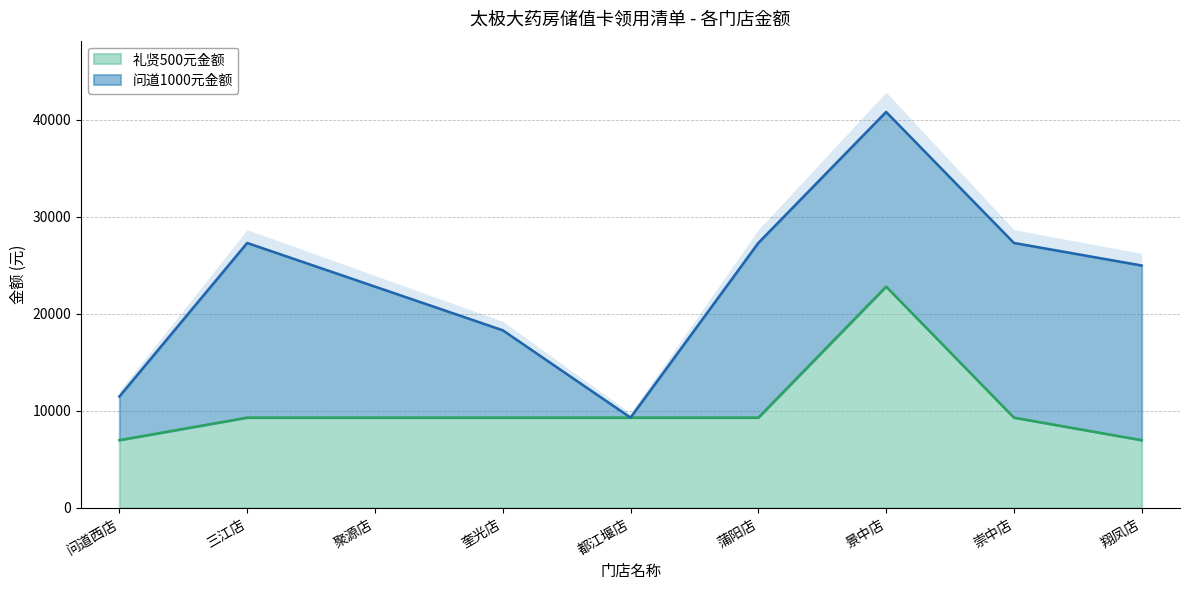

Is it true that 礼贤500元金额 equals 5297 at 三江店?

False